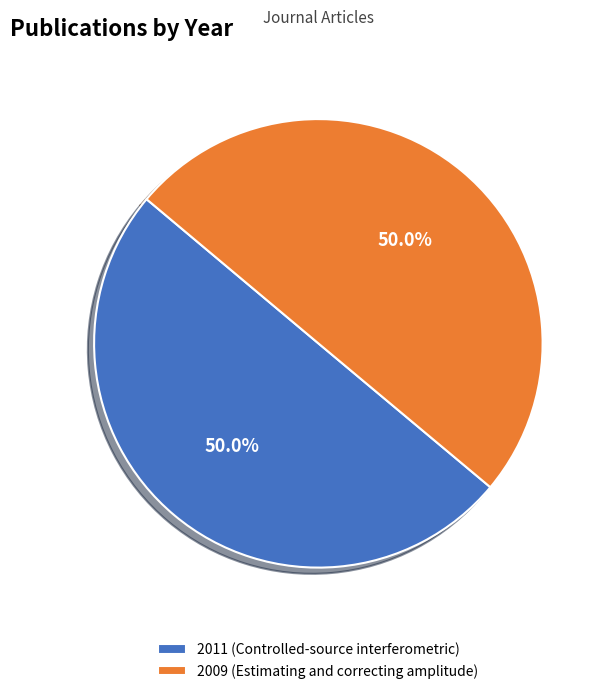

Approximately how many times larger is the value at 2009 (Estimating and correcting amplitude) compared to 2011 (Controlled-source interferometric)?

1.0